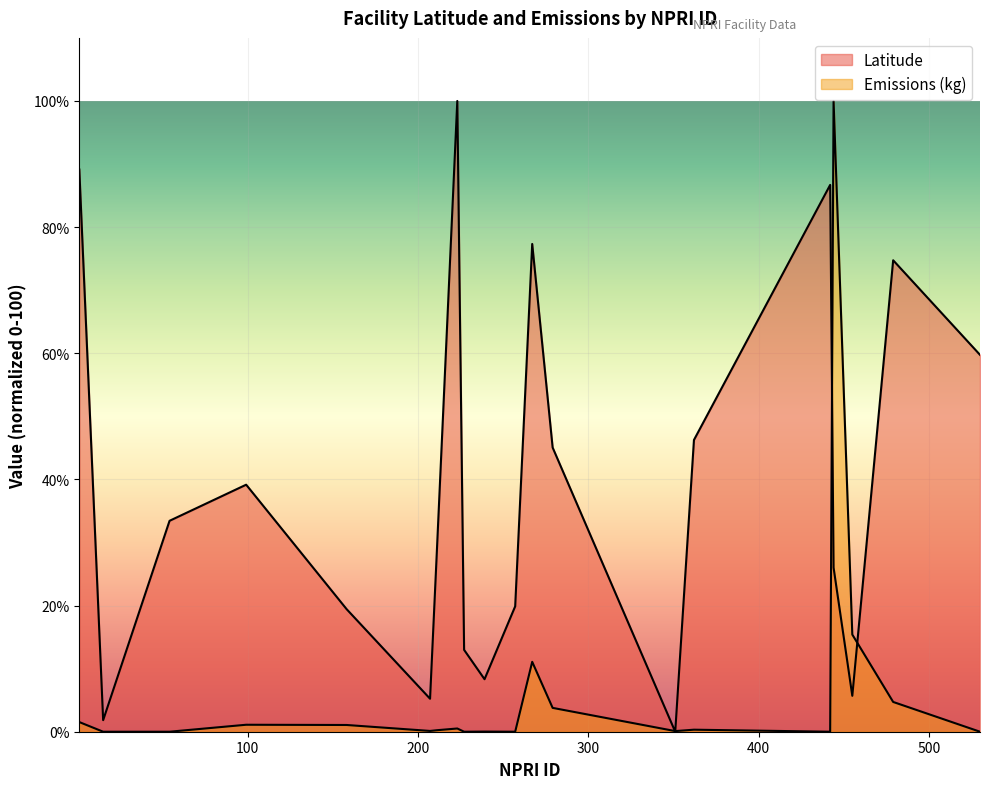

Which has a higher value, 362 or 223?

223